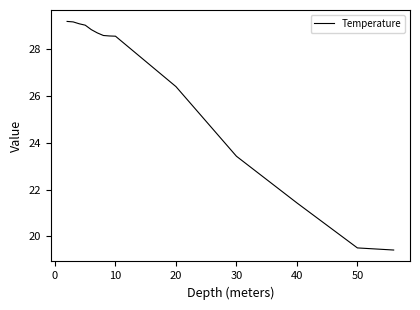

What is the minimum value shown in the chart?

19.4